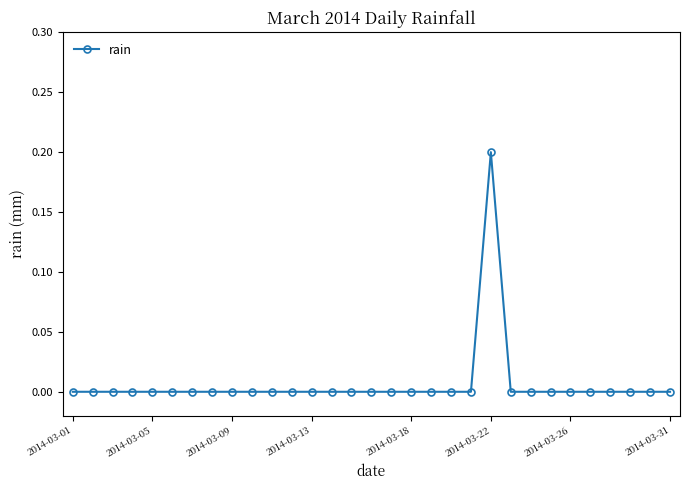

How many distinct data groups are displayed?

1